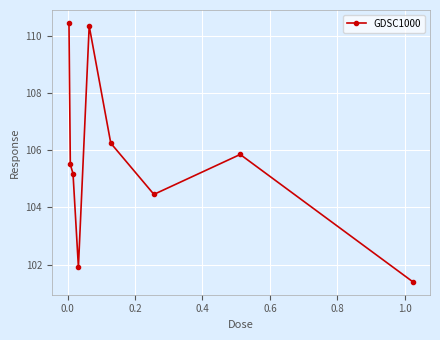

Count the number of data series in this chart.

1